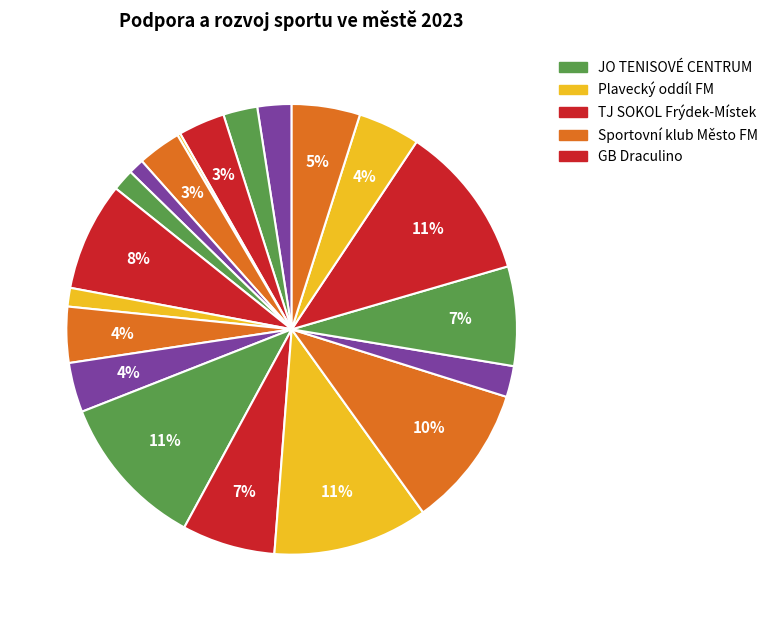

Count the number of slices in the pie.

20